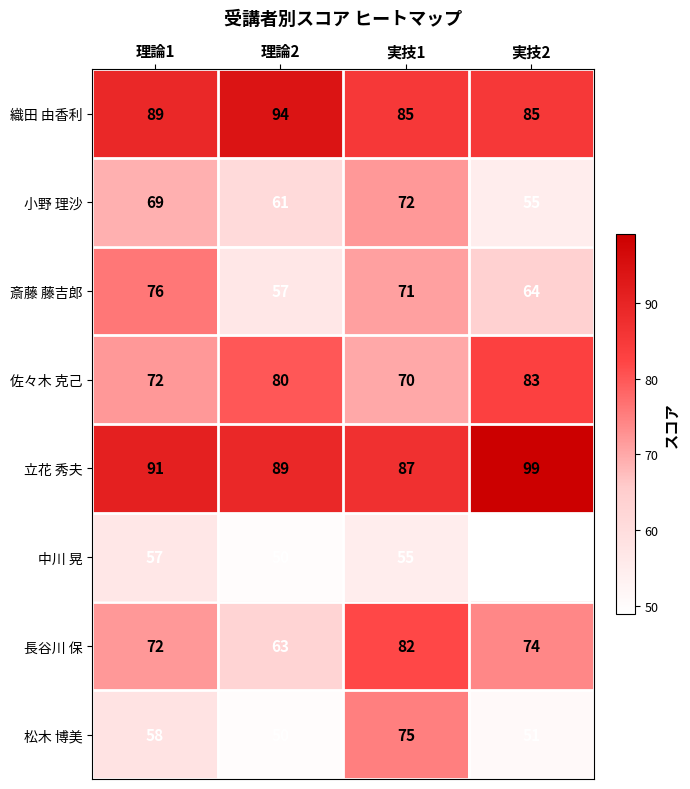

List the labels in order of 長谷川 保 value, largest first.

実技1, 実技2, 理論1, 理論2